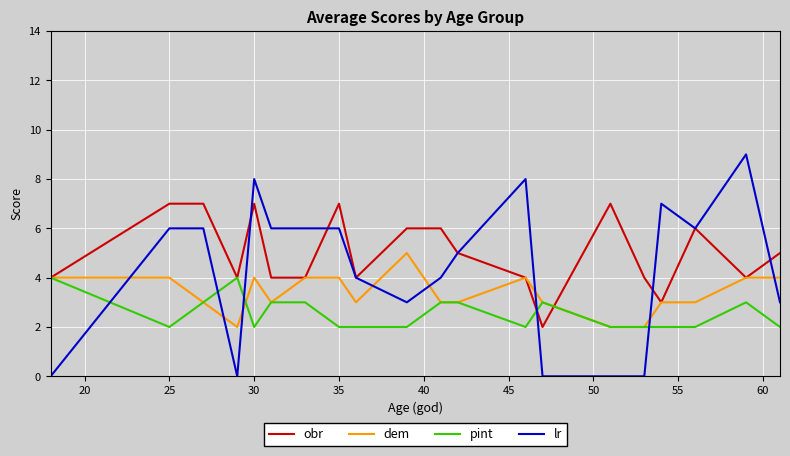

What is the difference between the second highest and second lowest values in the lr series?

8